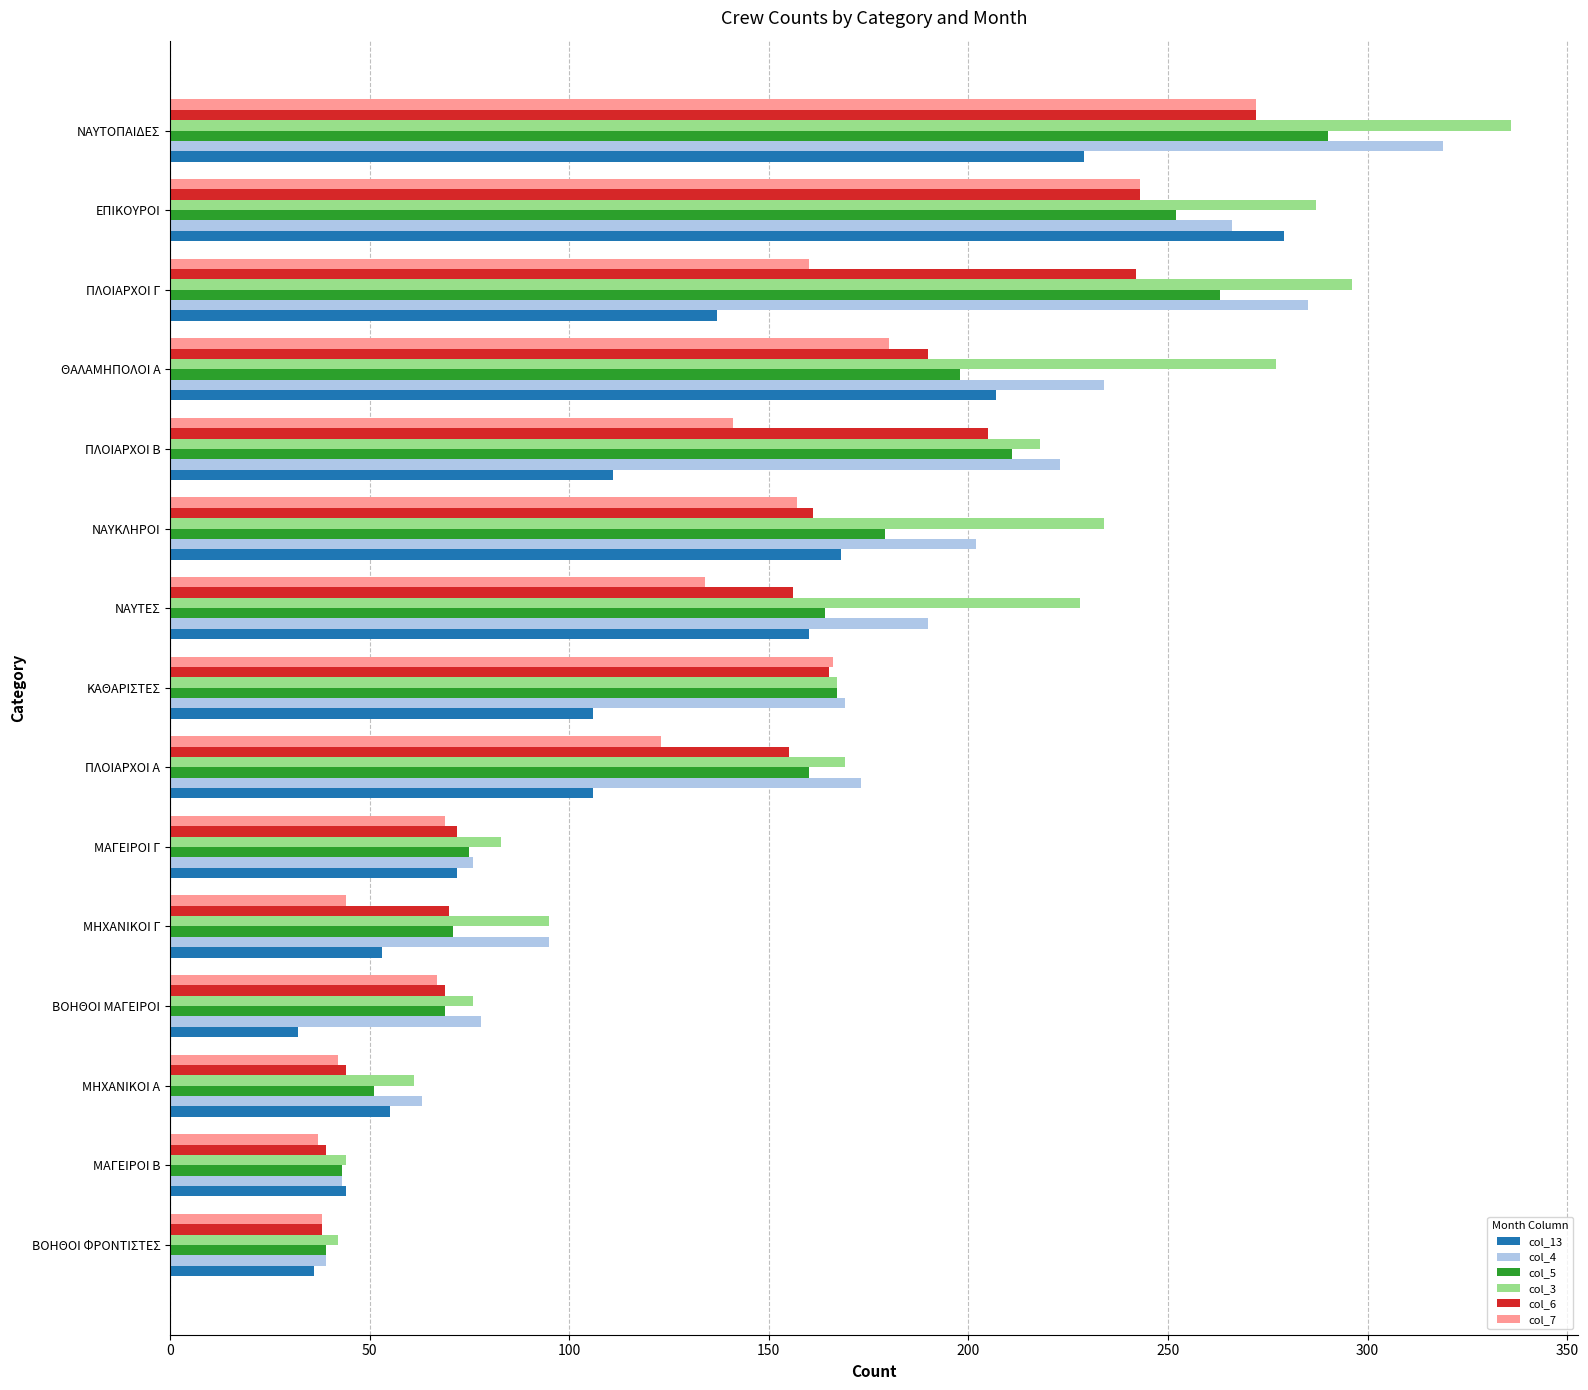

What is the difference between the maximum and minimum values in the col_13 series?

247